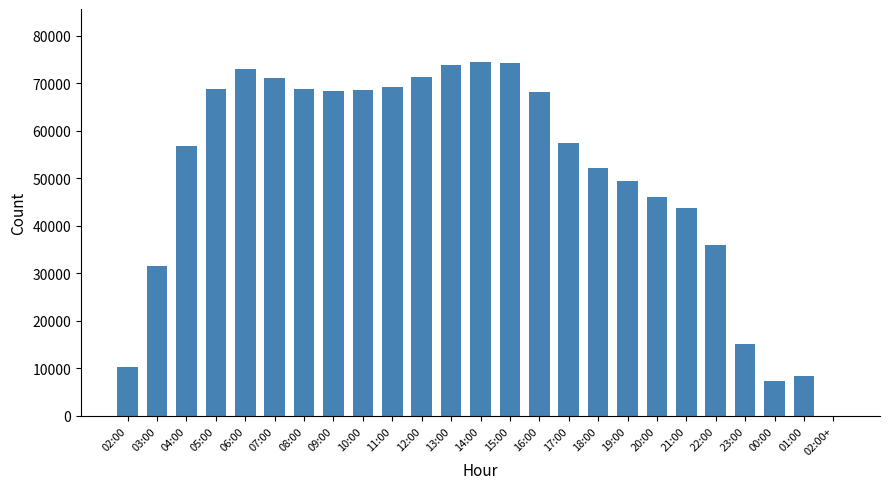

What is the sum of all values?

1264197